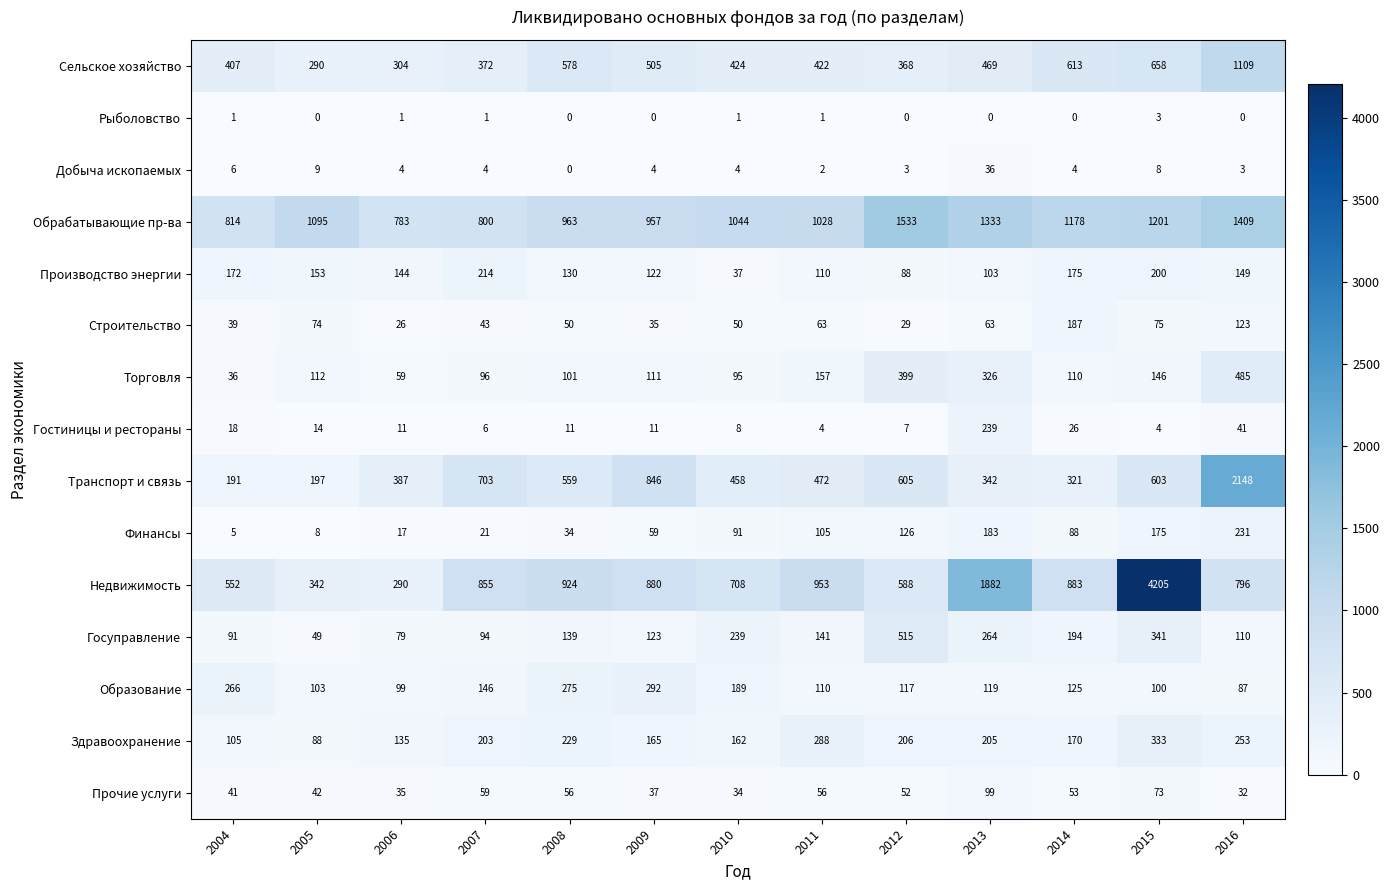

What is the lowest value of the Торговля series?

36